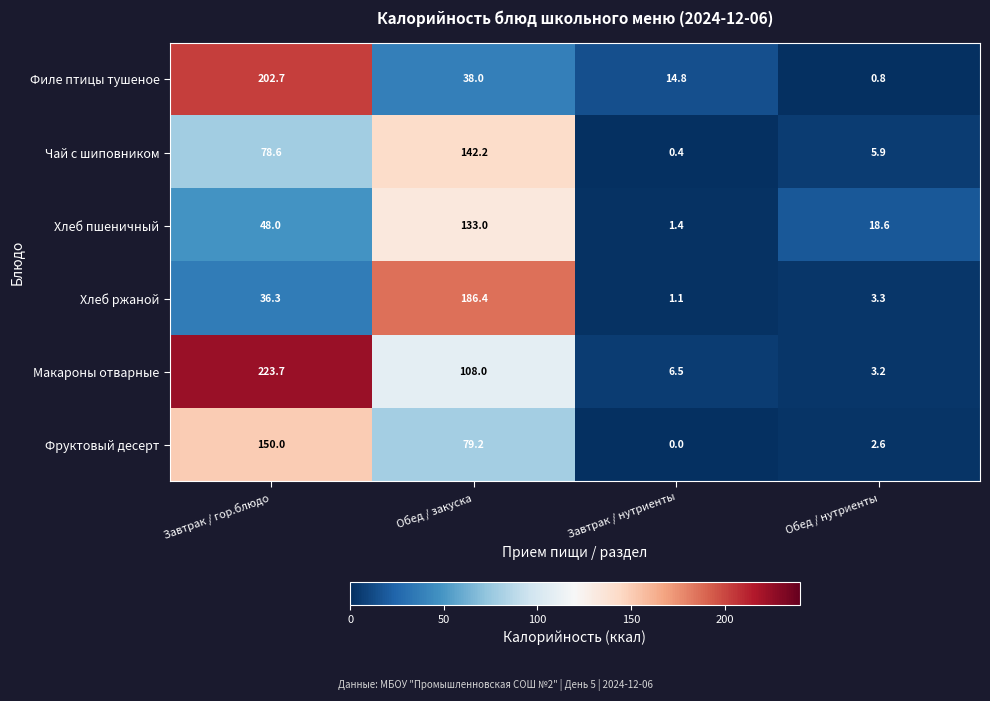

The Макароны отварные series shows 169.9 at Обед / закуска. True or false?

False